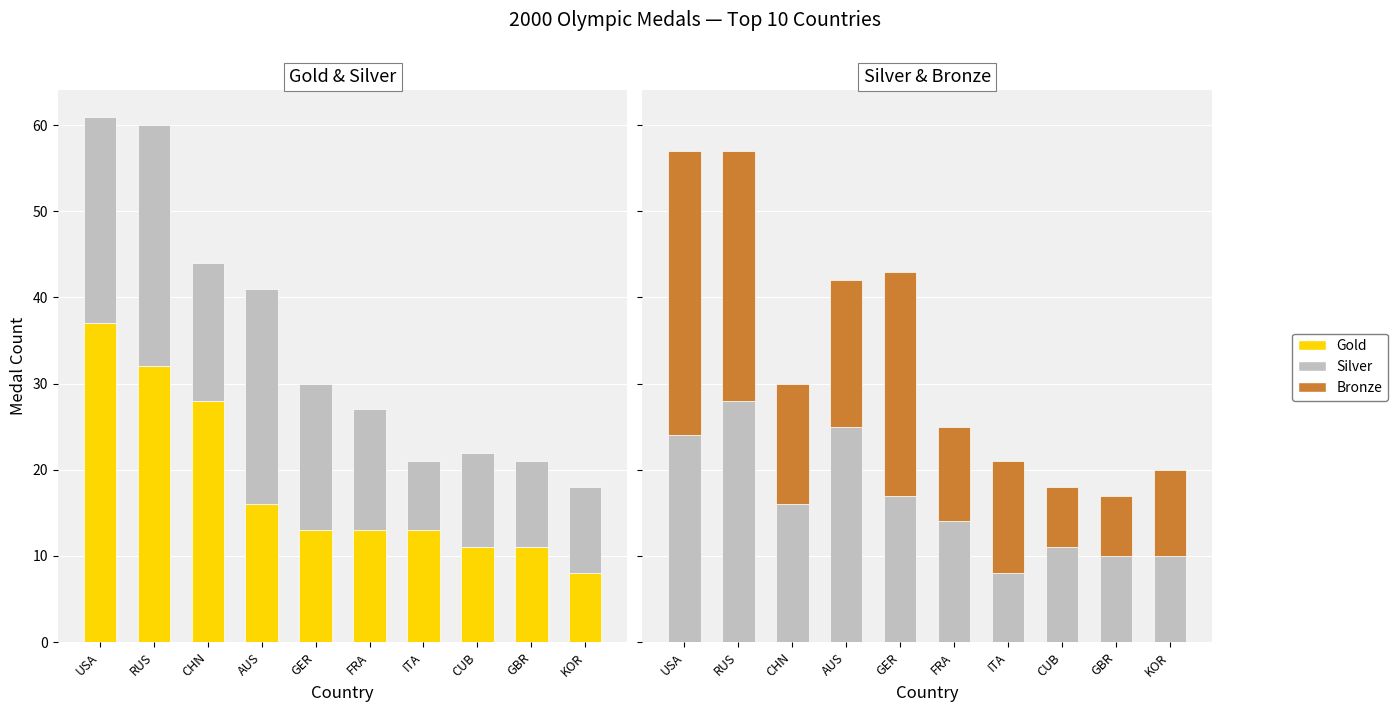

True or false: Bronze has a value of 6 at AUS.

False